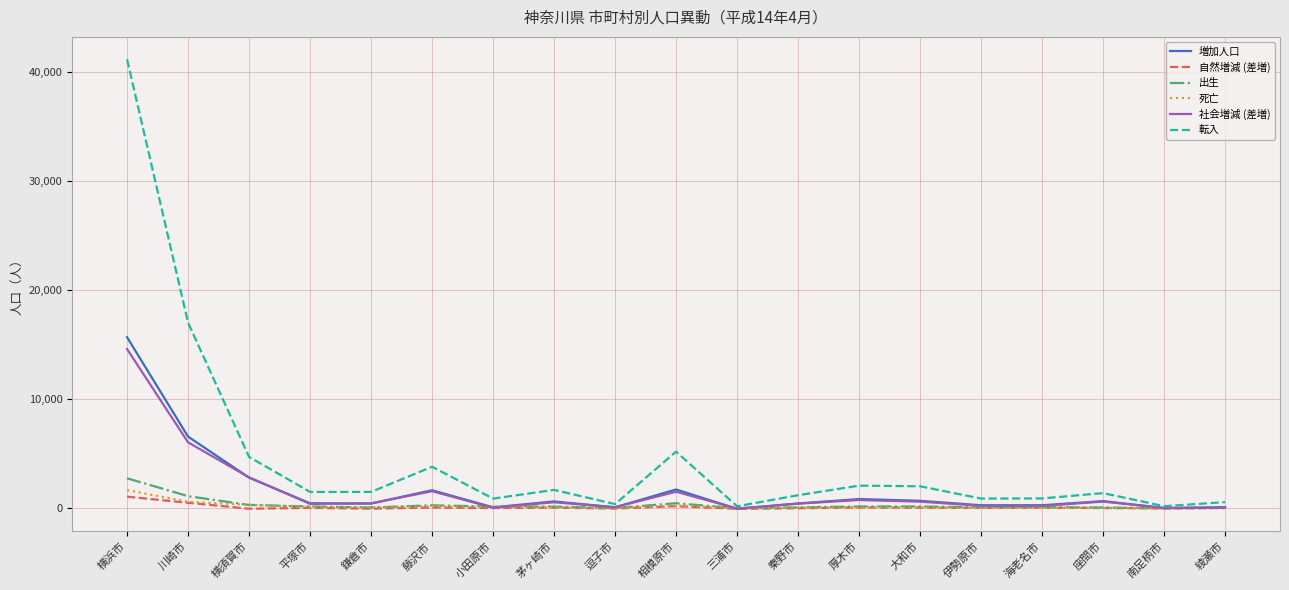

Which series has the largest total across all categories?

転入